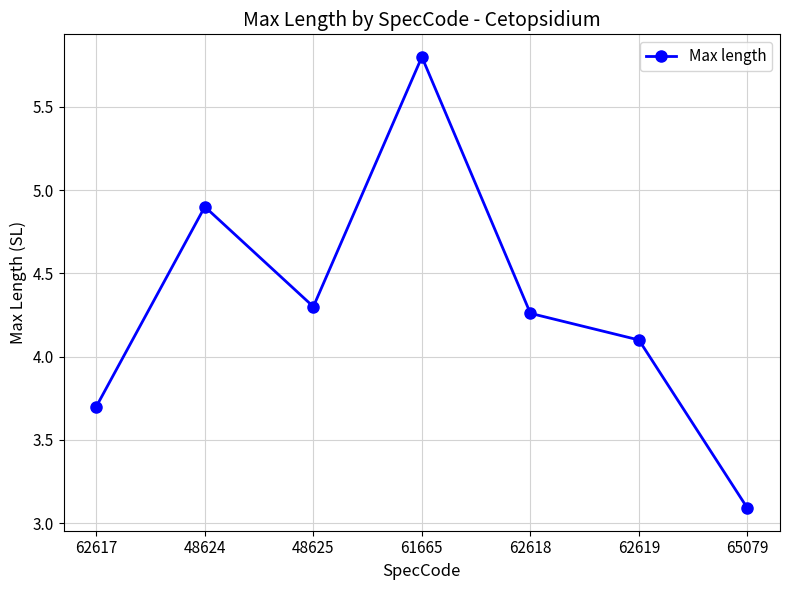

The chart shows a value of 2.1 at 62618. True or false?

False